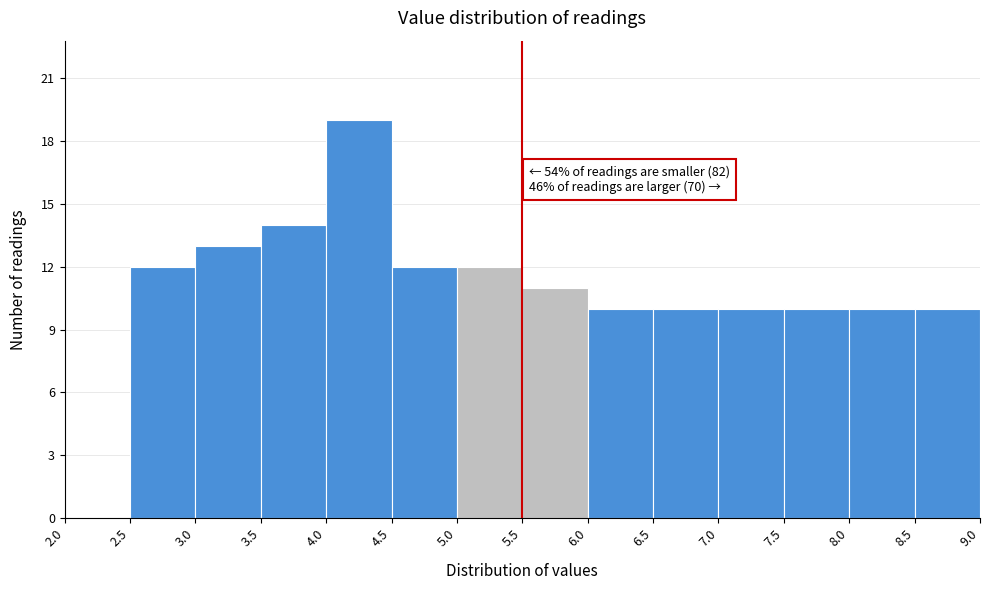

Which range on the x-axis has the tallest bar?

4.0 to 4.5